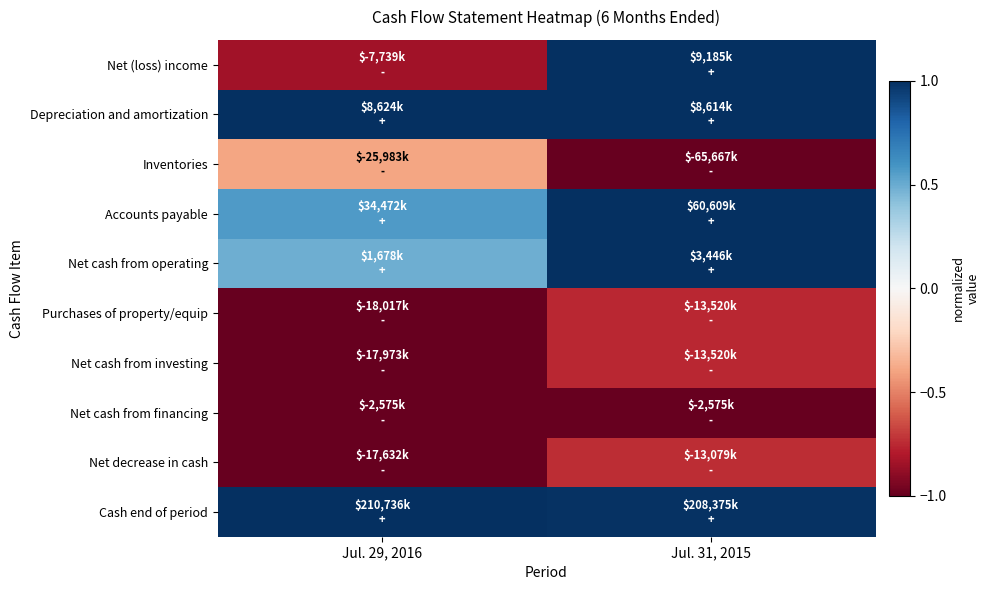

What is the greatest value displayed?

1.0